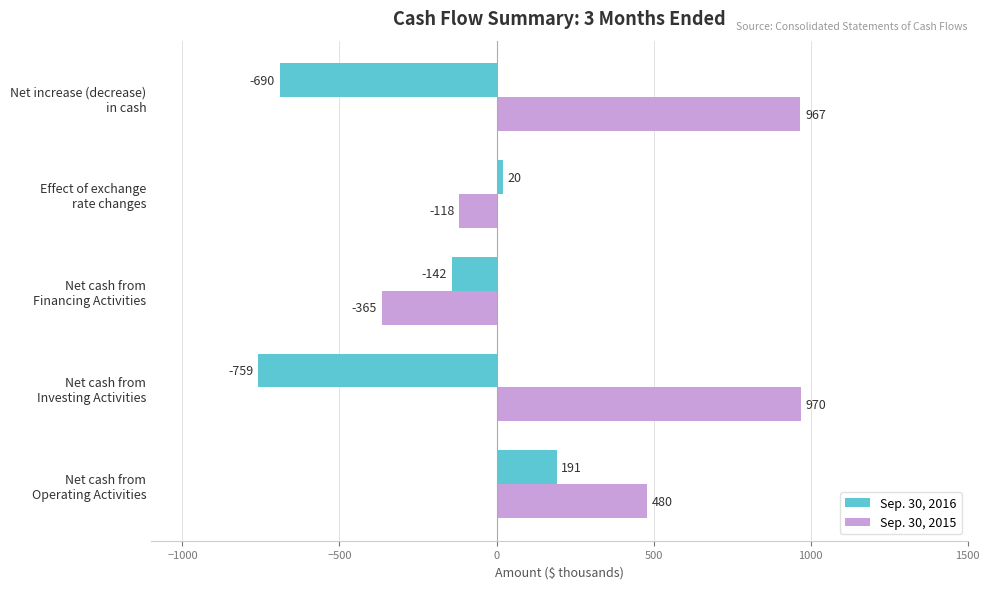

How many positive values does the Sep. 30, 2016 series have?

2